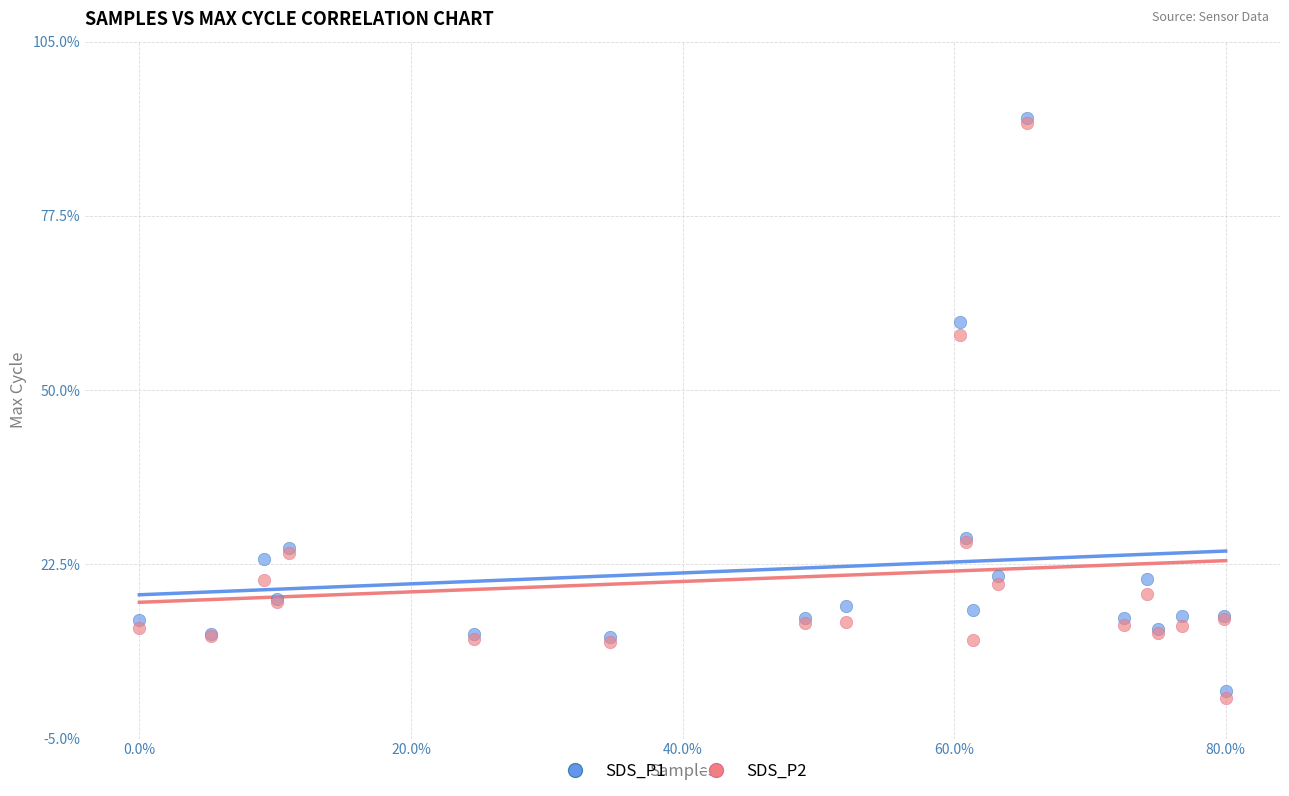

Which series has the widest spread of Y values?

SDS_P2